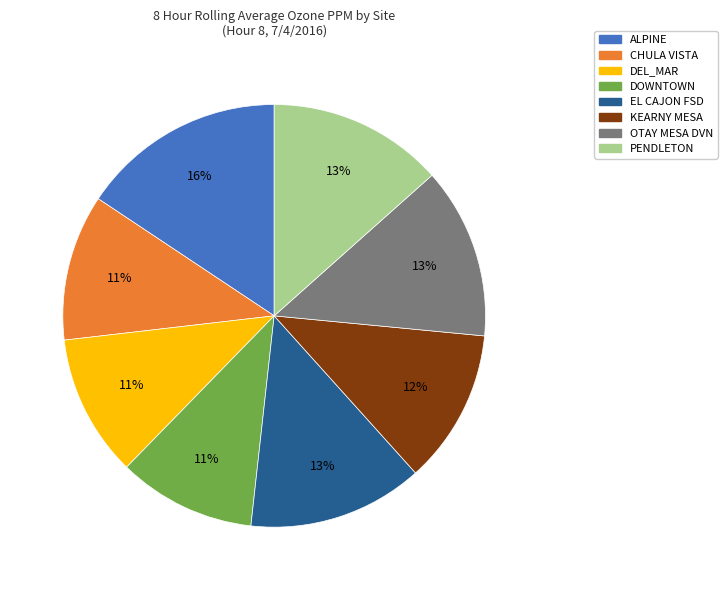

The EL CAJON FSD slice represents 1% of the pie. True or false?

False